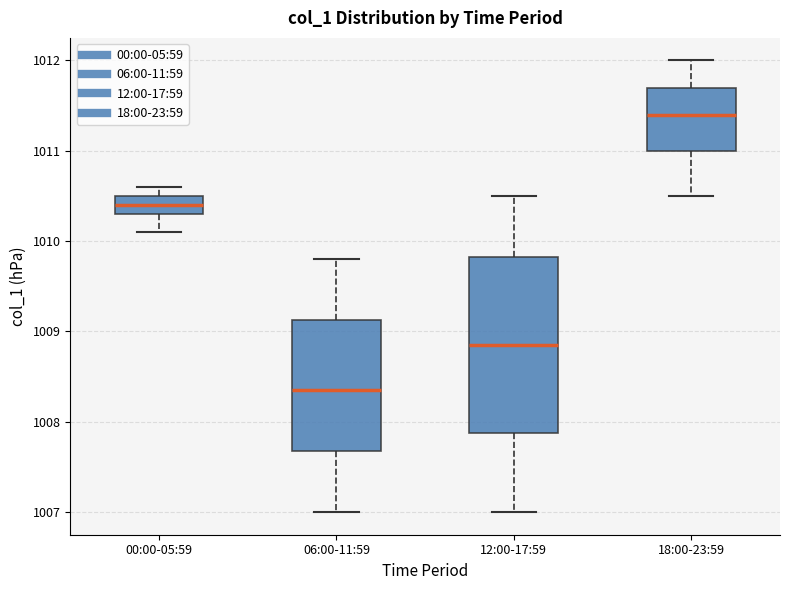

Which box has the highest median line?

18:00-23:59